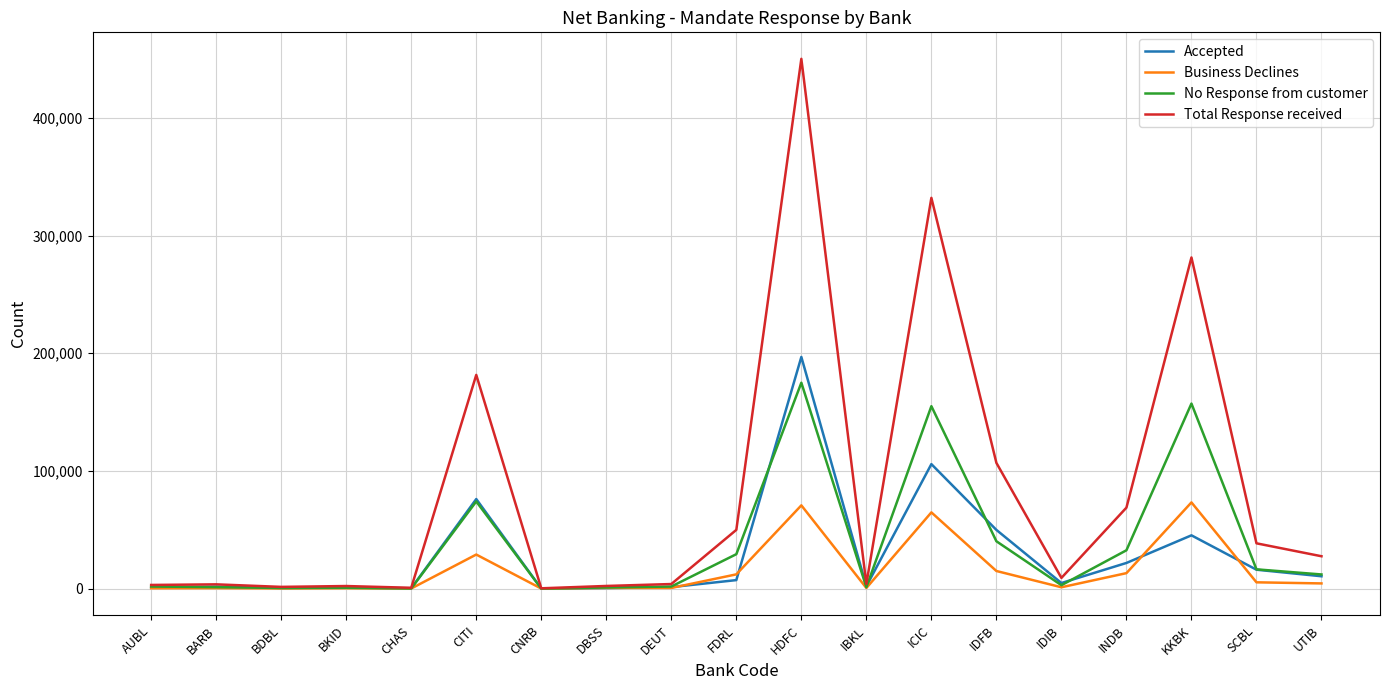

What is the difference between the No Response from customer values at SCBL and UTIB?

4352